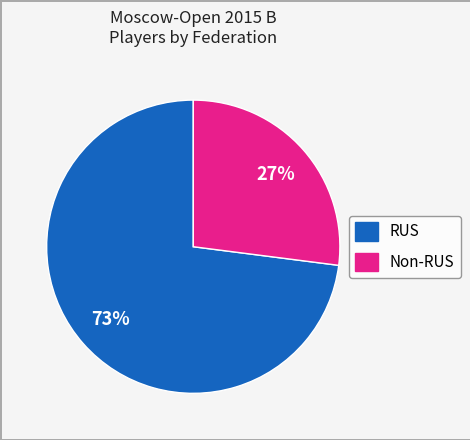

How many segments does this pie chart have?

2